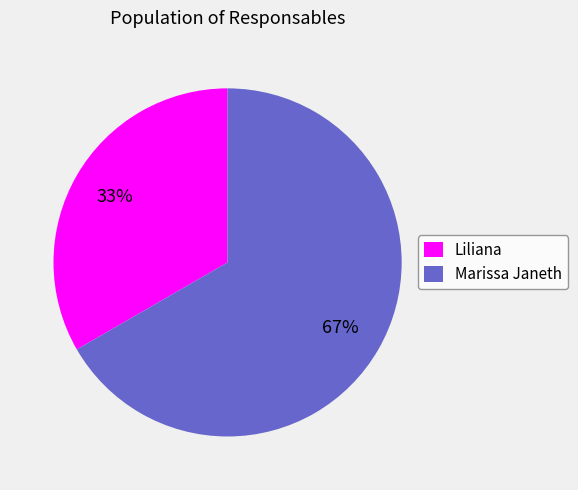

To the nearest percent, what is the average slice percentage?

50%